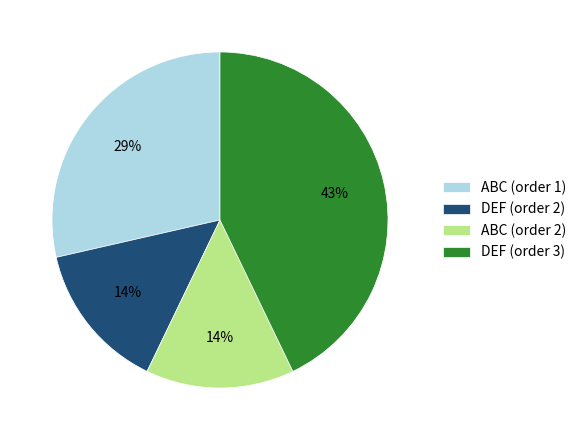

Combined, do ABC (order 1) and DEF (order 3) account for over 50%?

Yes